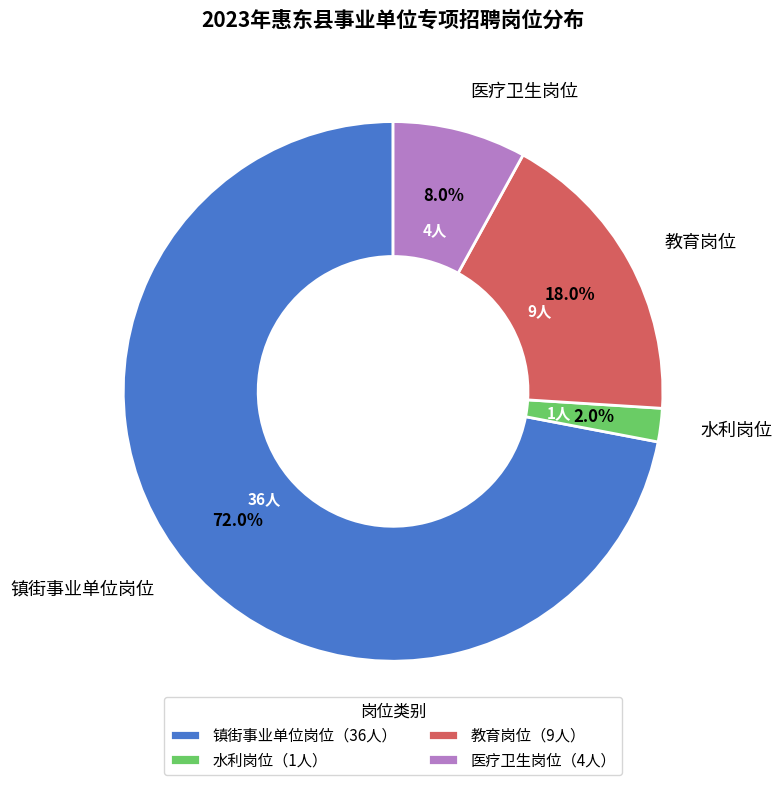

Which has a higher value, 医疗卫生岗位 or 镇街事业单位岗位?

镇街事业单位岗位